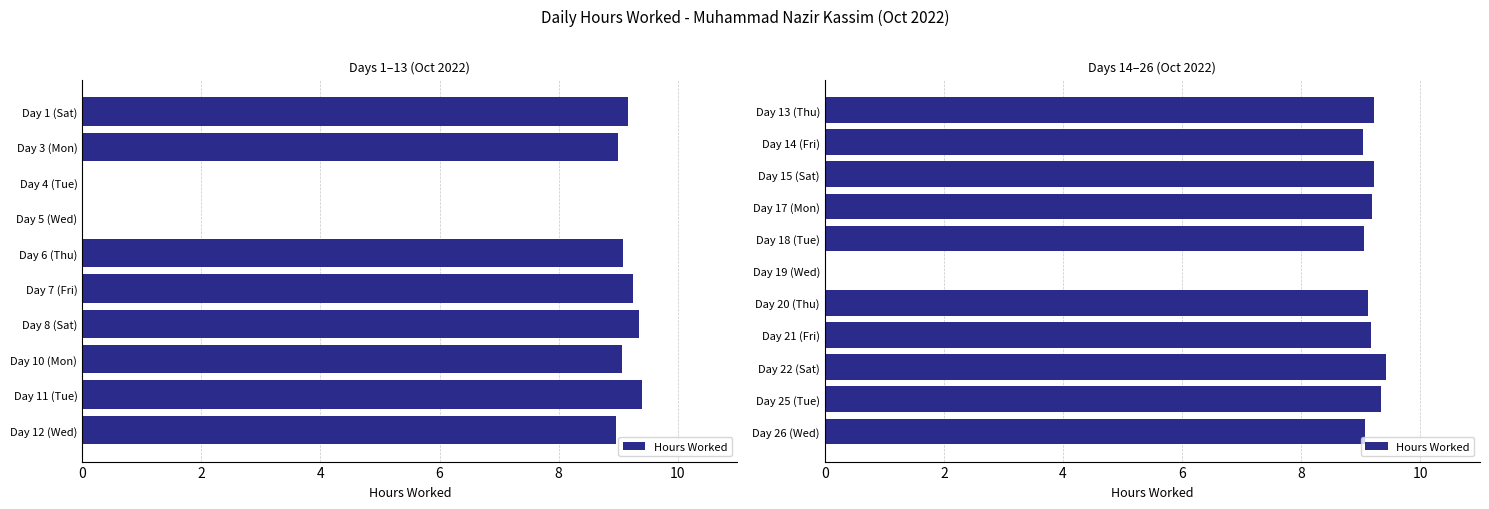

What is the change in value from Day 15 (Sat) to Day 25 (Tue)?

+0.1